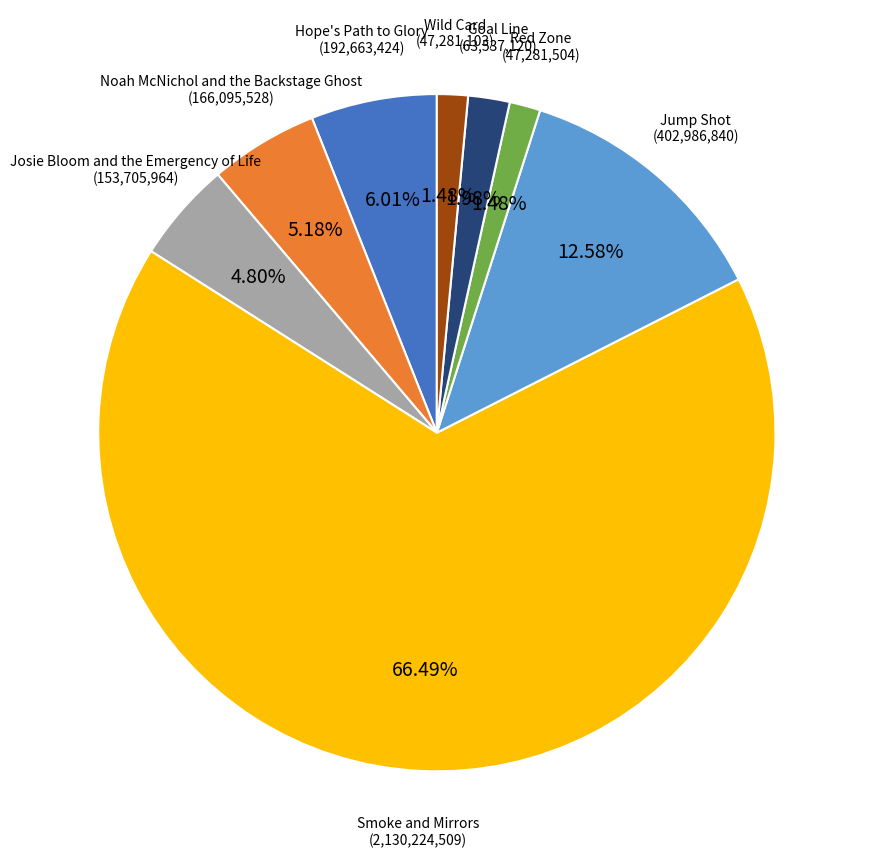

What is the total percentage of Josie Bloom and the Emergency of Life and Goal Line?

6.8%